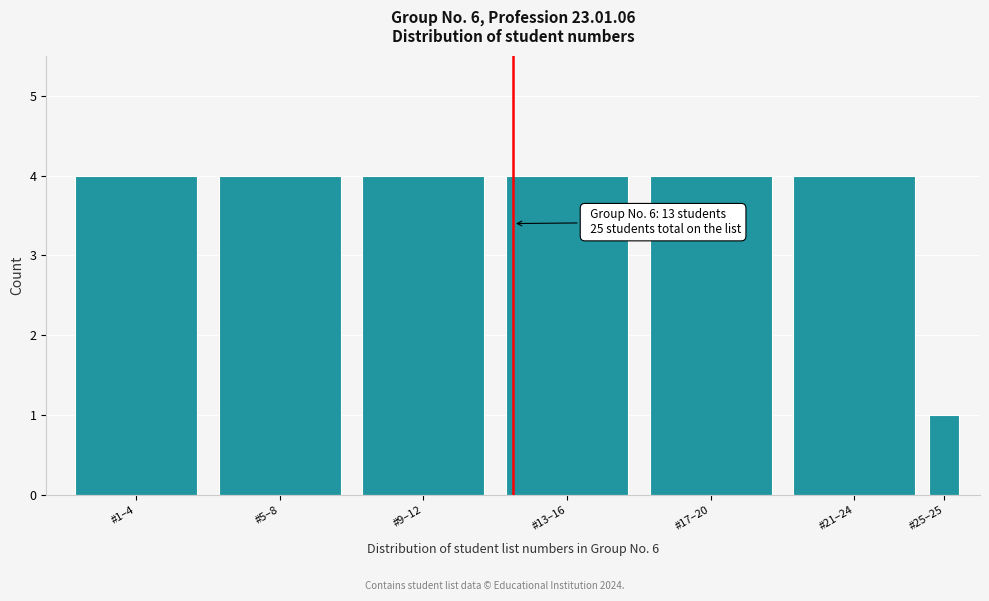

Reading right to left, what are all the values shown in this chart?

#25–25=1	#21–24=4	#17–20=4	#13–16=4	#9–12=4	#5–8=4	#1–4=4